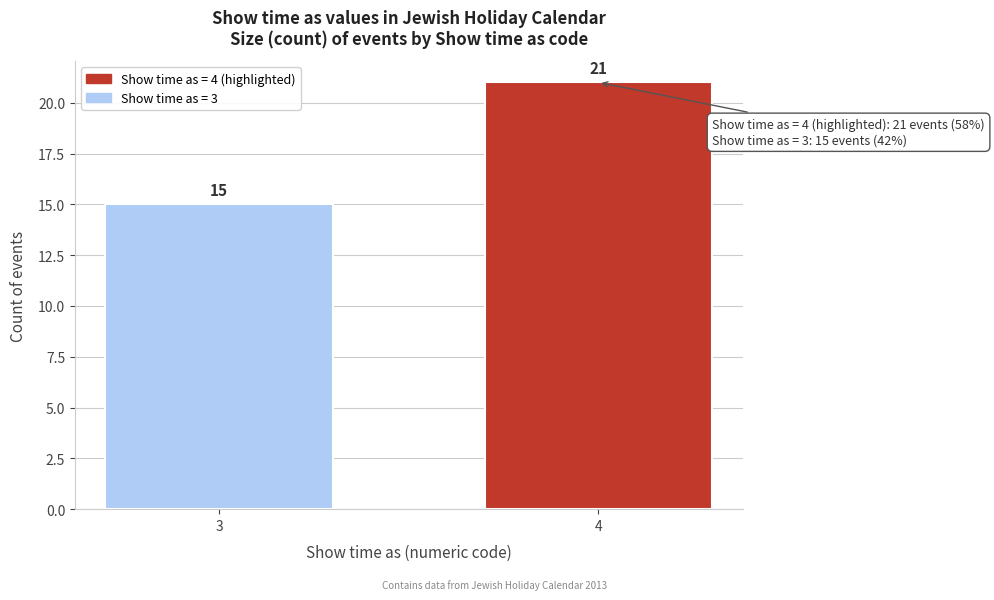

Reading left to right, extract all data points from this chart.

3=15	4=21